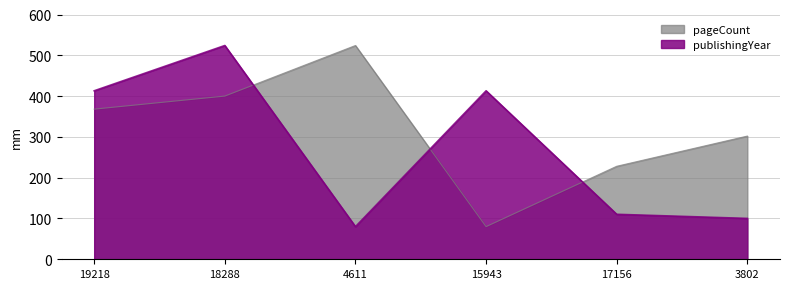

List the series in order of their overall mean, highest first.

pageCount, publishingYear